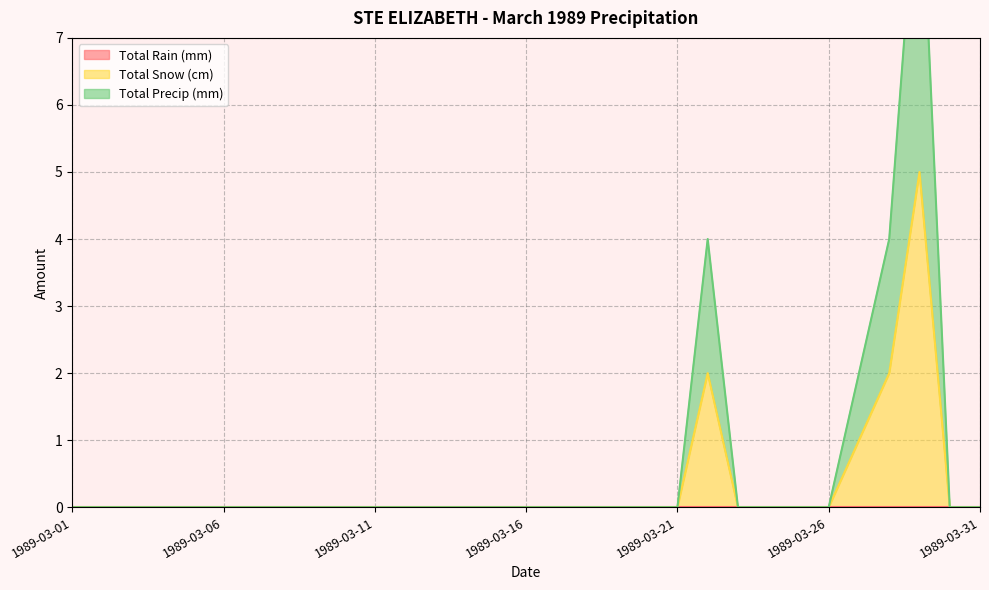

What is the maximum value for Total Snow (cm)?

5